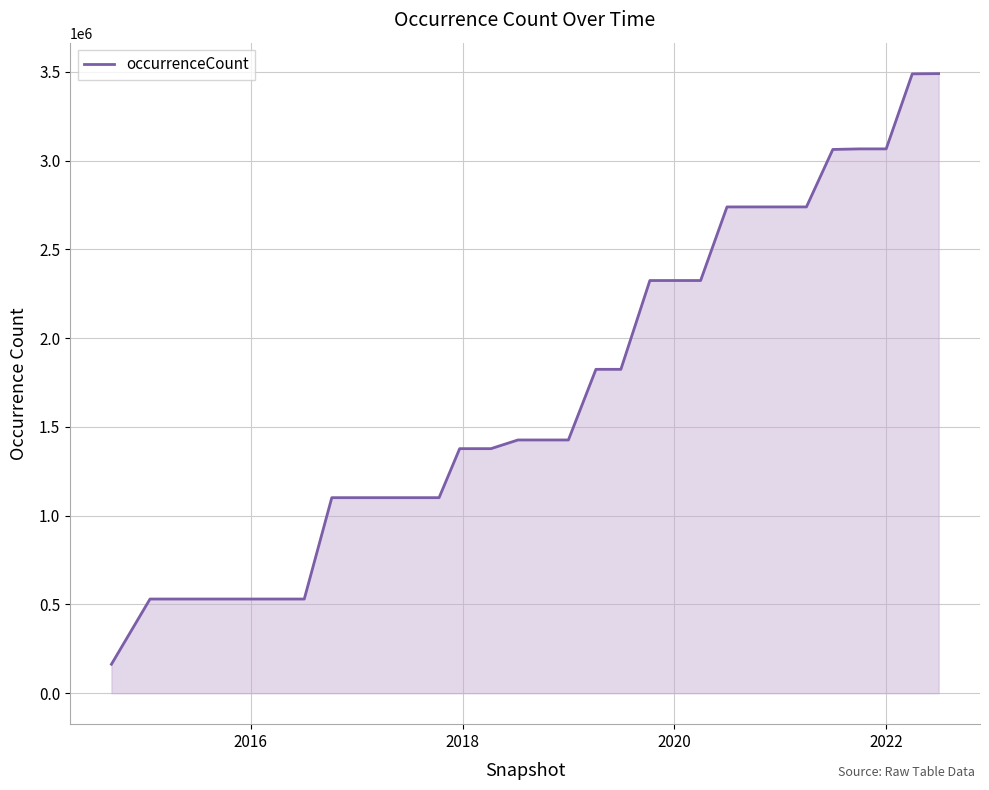

What is the maximum value shown in the chart?

3490626